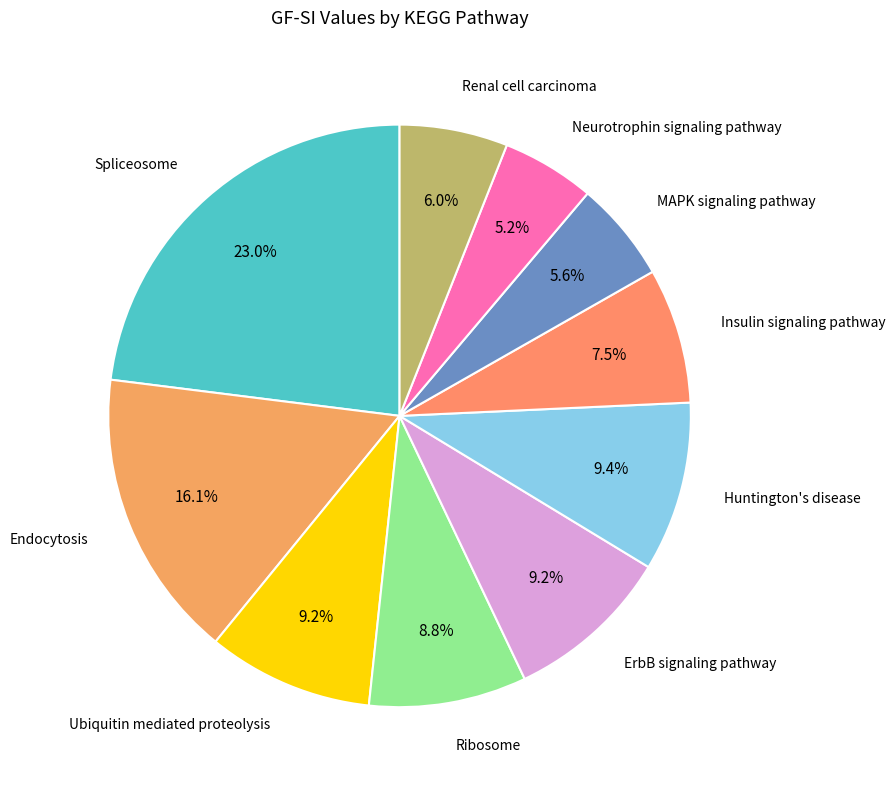

How many slices are in this pie chart?

10